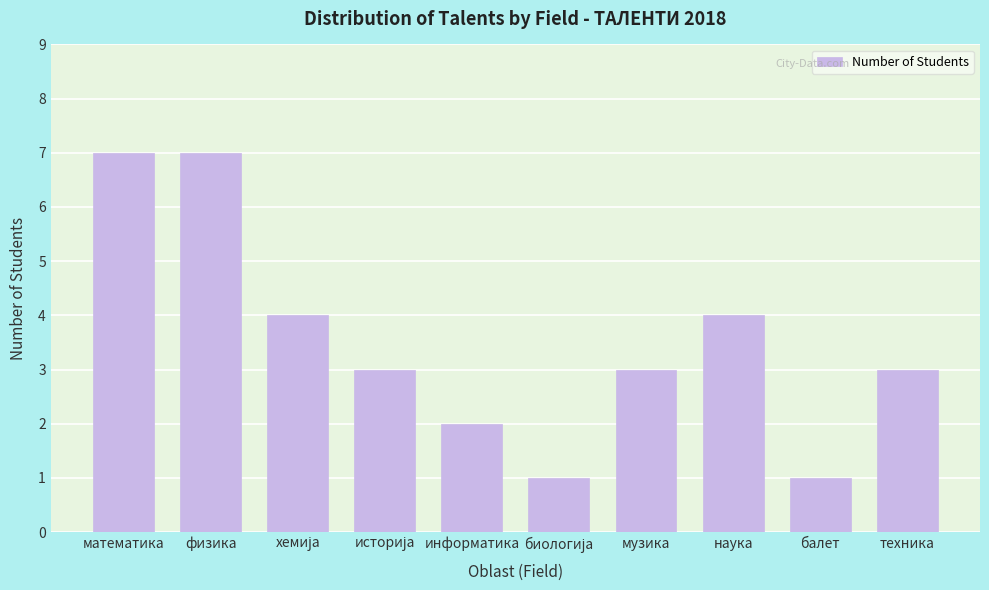

Reading left to right, extract all data points from this chart.

7	7	4	3	2	1	3	4	1	3